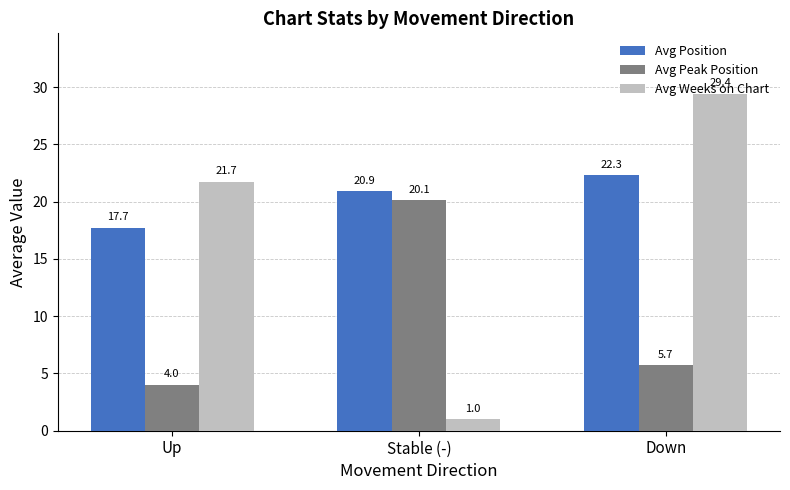

At which category is the sum across all series the highest?

Down